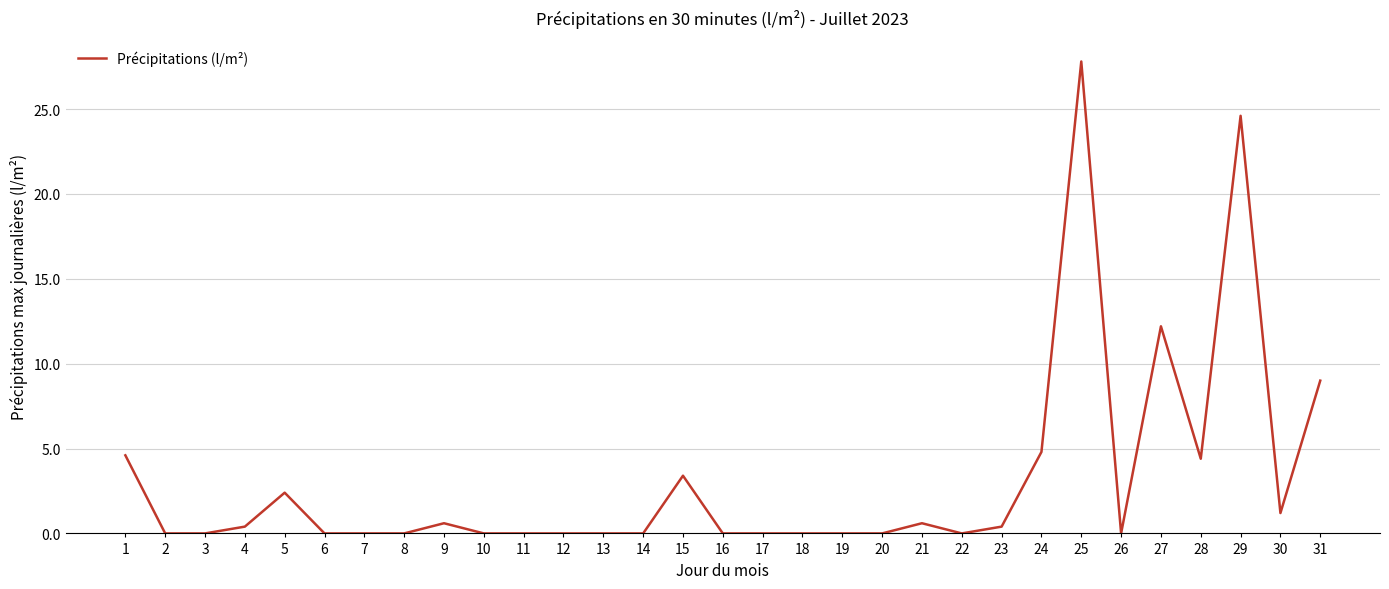

Reading left to right, list all the values displayed in this chart.

4.6	0.0	0.0	0.4	2.4	0.0	0.0	0.0	0.6	0.0	0.0	0.0	0.0	0.0	3.4	0.0	0.0	0.0	0.0	0.0	0.6	0.0	0.4	4.8	27.8	0.0	12.2	4.4	24.6	1.2	9.0